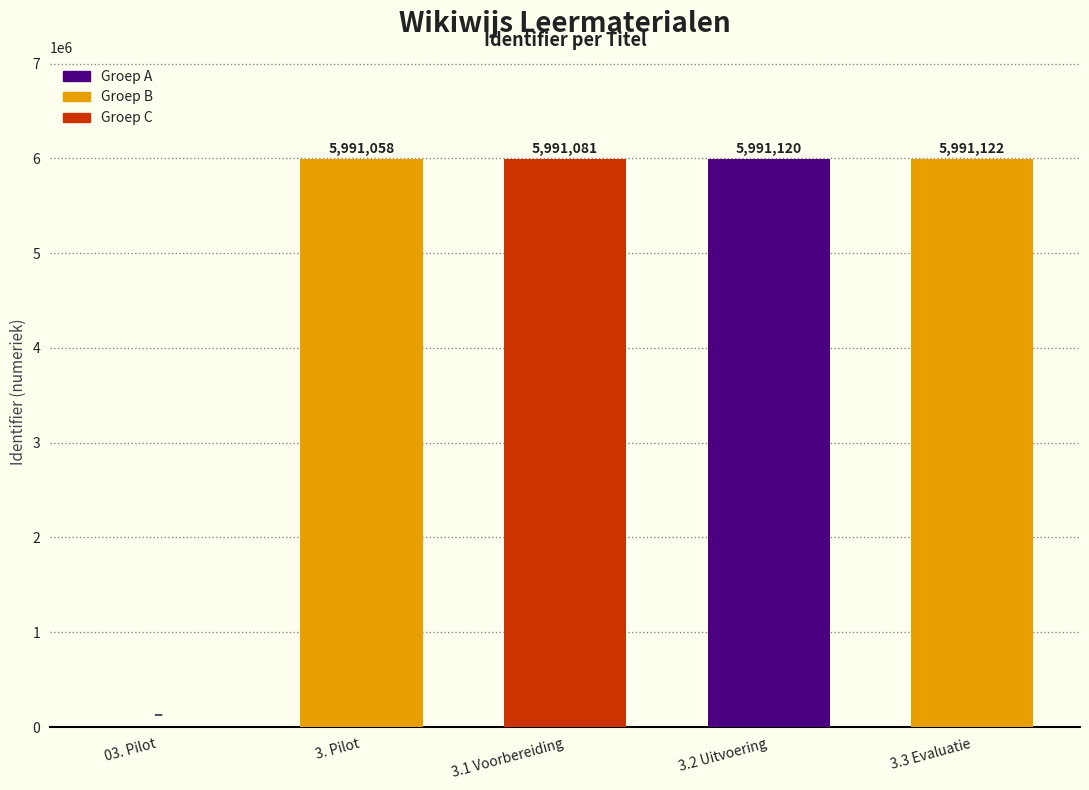

Reading left to right, extract all data points from this chart.

0	5991058	5991081	5991120	5991122